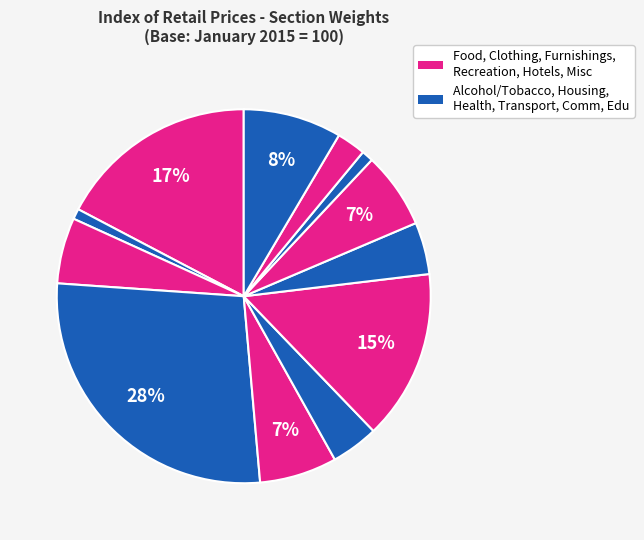

Count the number of slices in the pie.

12